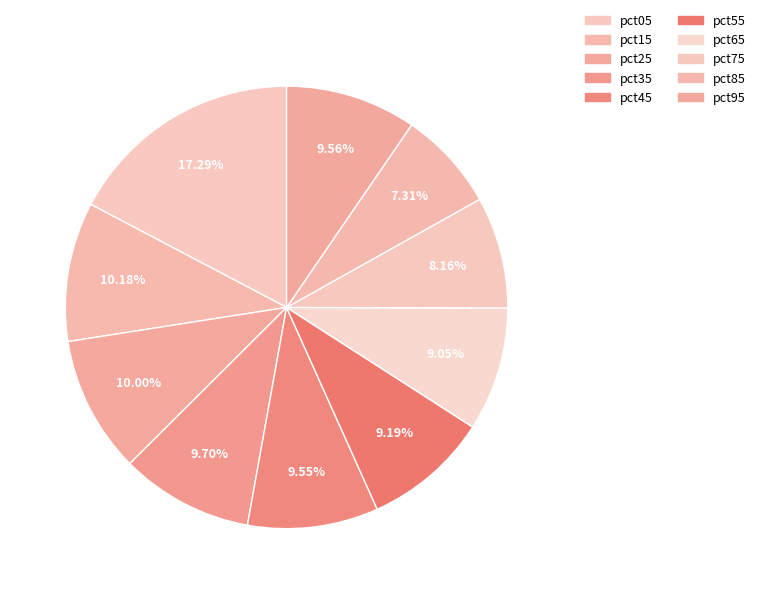

How many segments does this pie chart have?

10